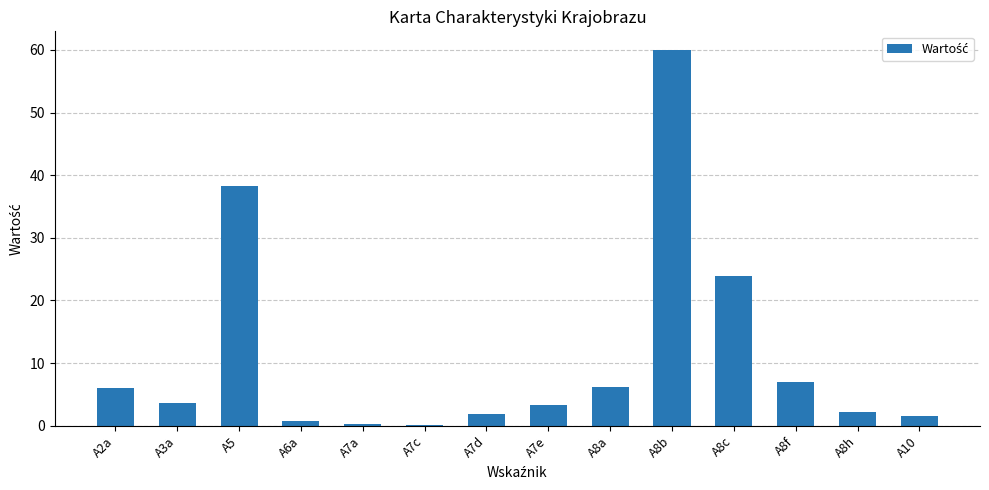

What is the ratio of the value at A10 to the value at A8a?

0.3